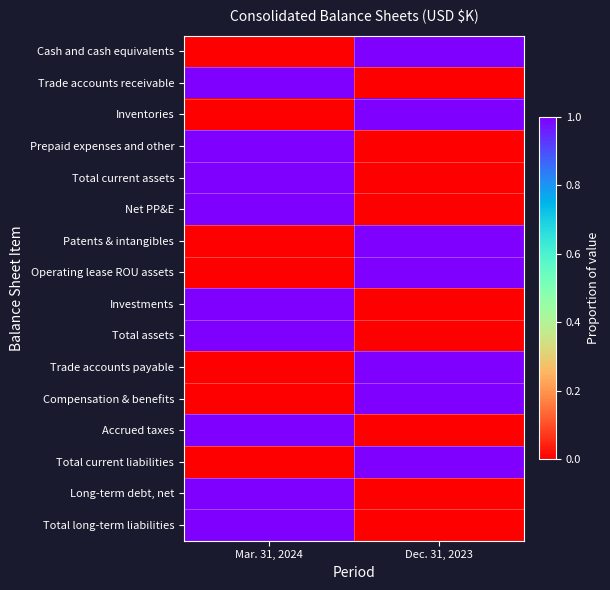

At how many categories does at least one series exceed 0?

2